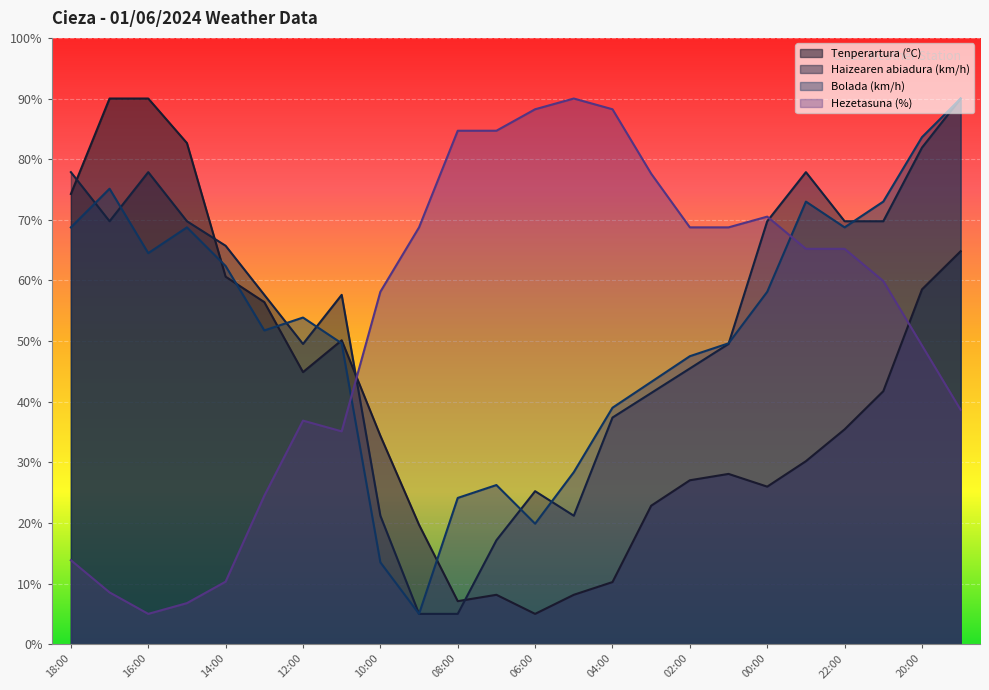

The Bolada (km/h) series shows 22.7 at 11:00. True or false?

False